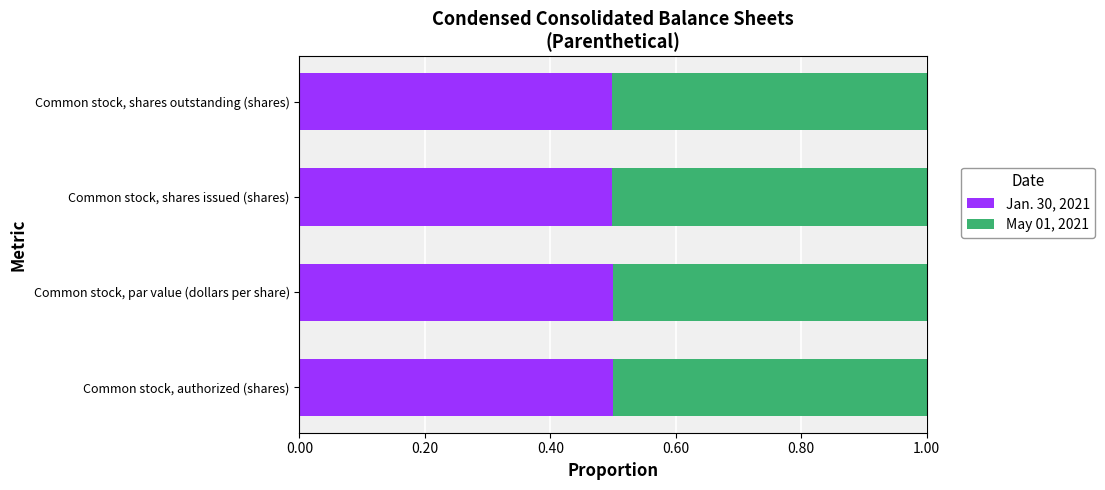

True or false: Jan. 30, 2021 has a value of 0.5 at Common stock, shares outstanding (shares).

True